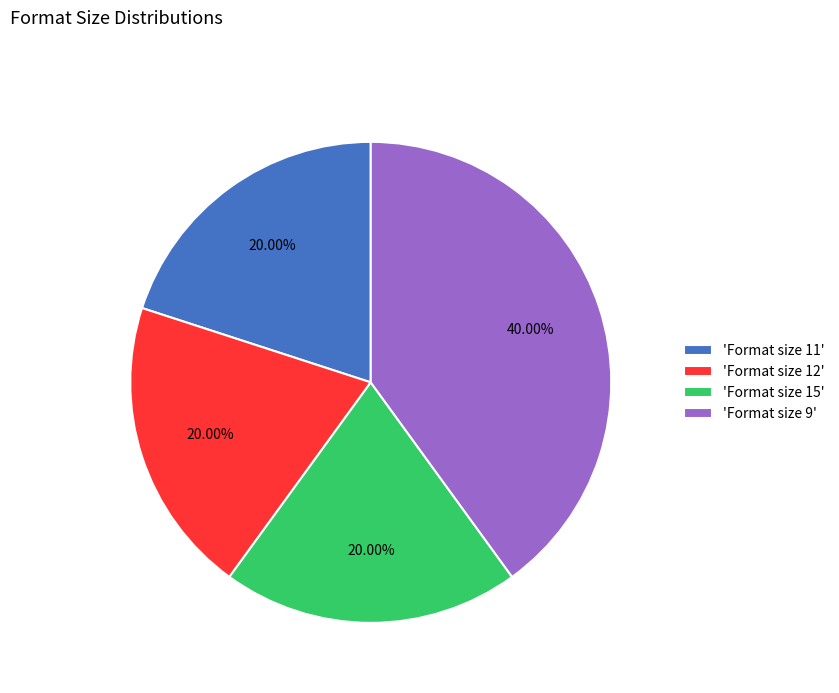

Is the sum of 'Format size 15' and 'Format size 11' greater than half?

No